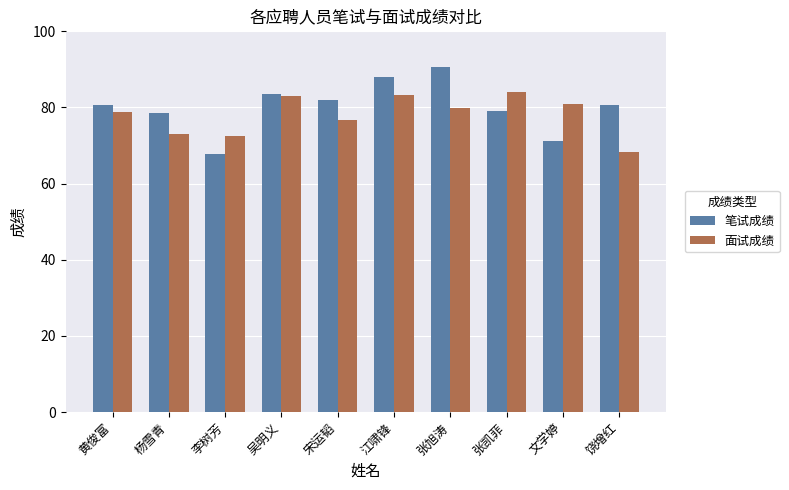

What is the total value across all series at 张凯菲?

163.0